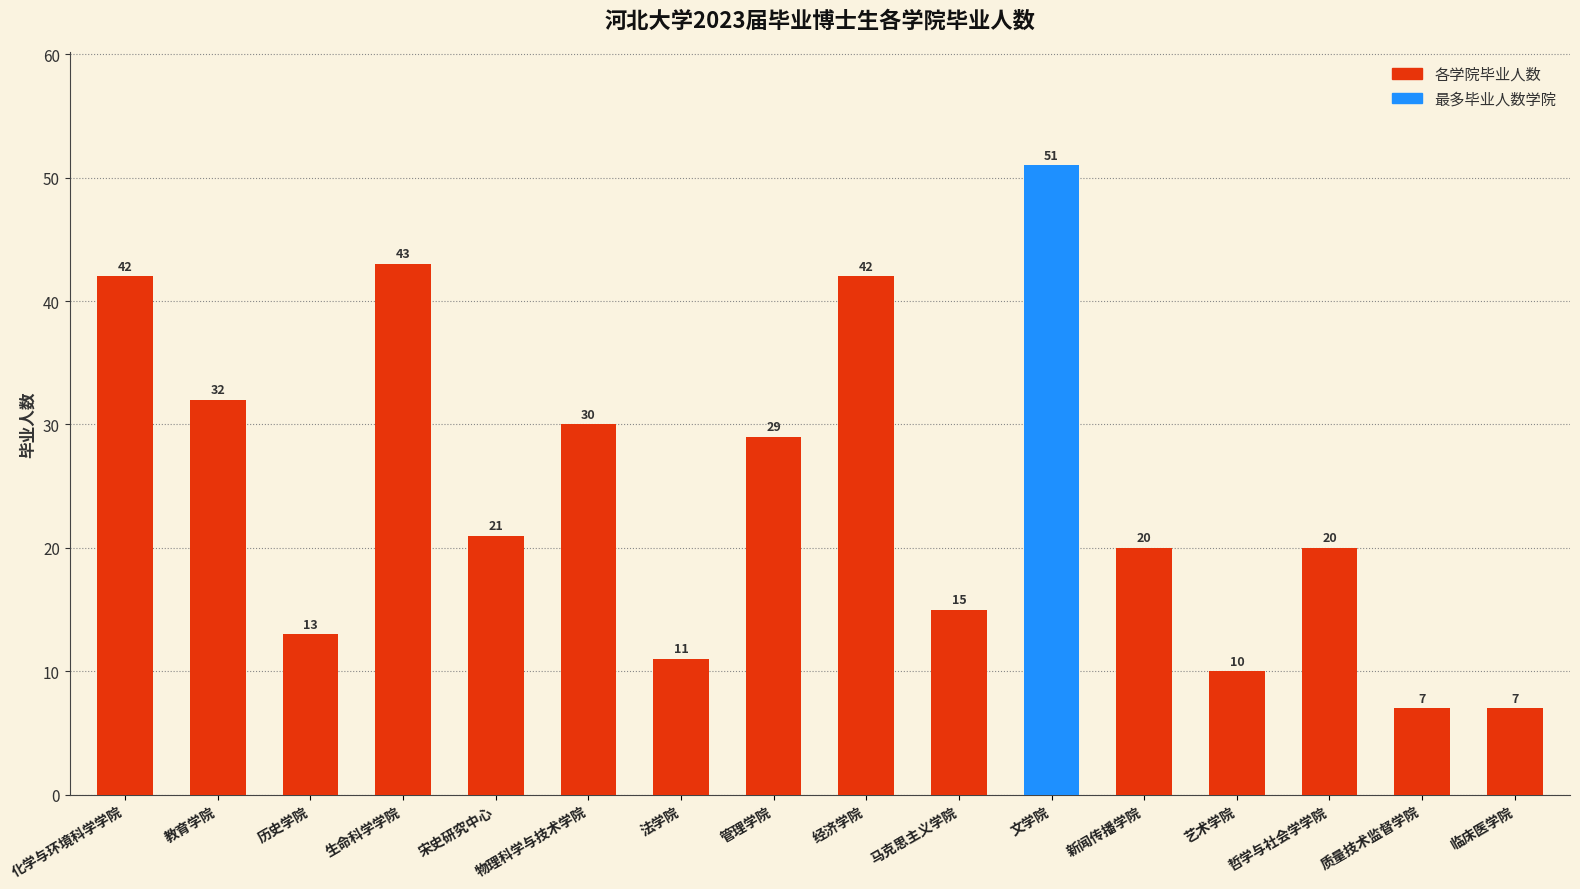

Are the bars grouped side by side (vs. stacked)?

No